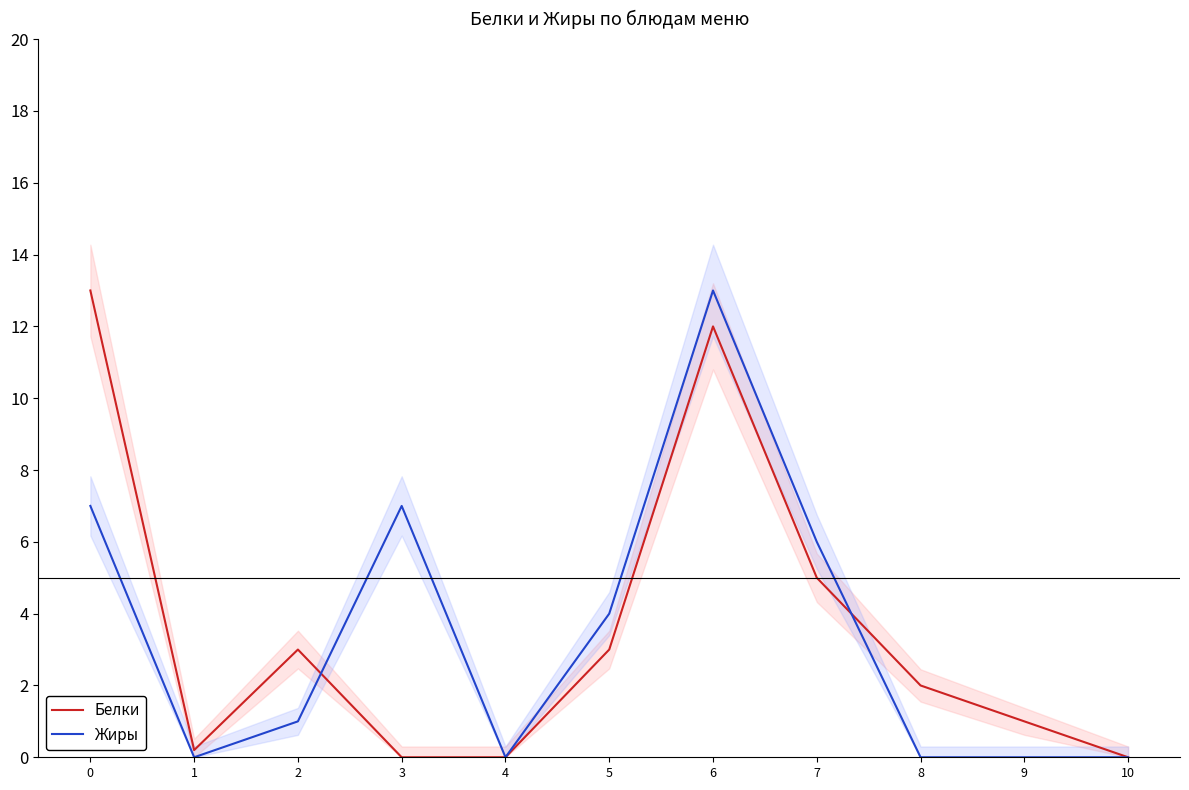

Between which two adjacent categories do Жиры and Белки first intersect?

2 and 3